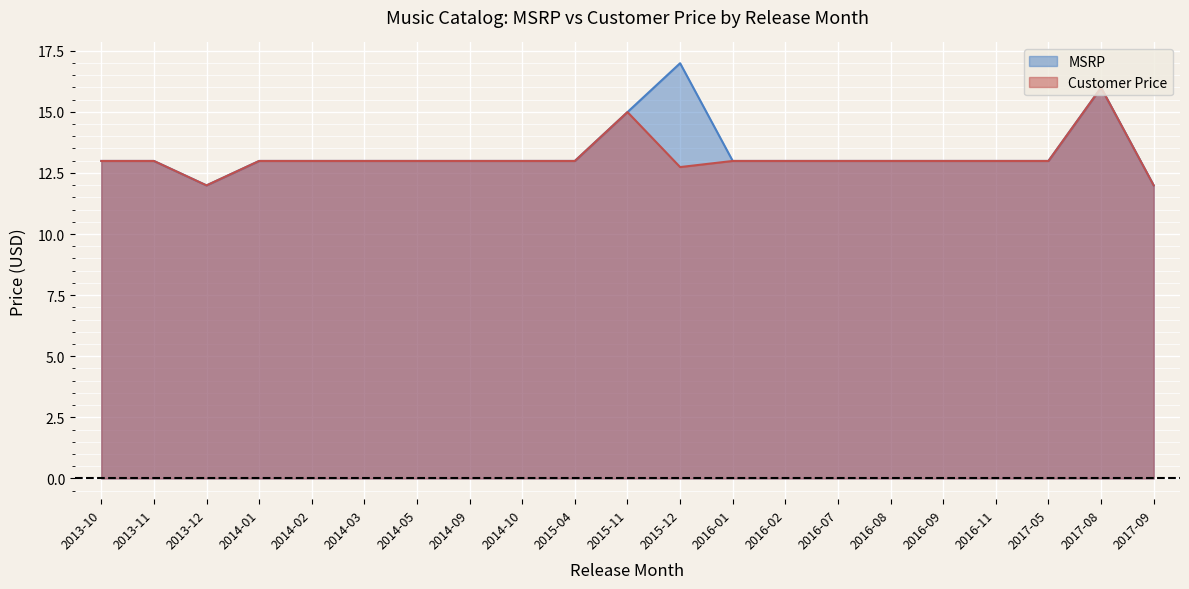

What are all the series names shown in the legend?

MSRP, Customer Price